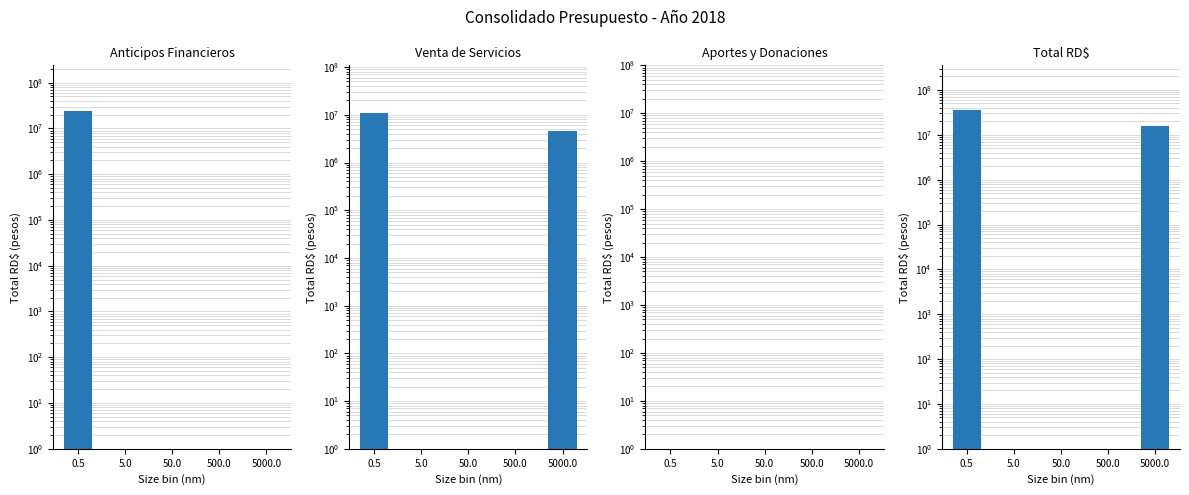

At which label is Anticipos Financieros closest to 11945285?

5.0